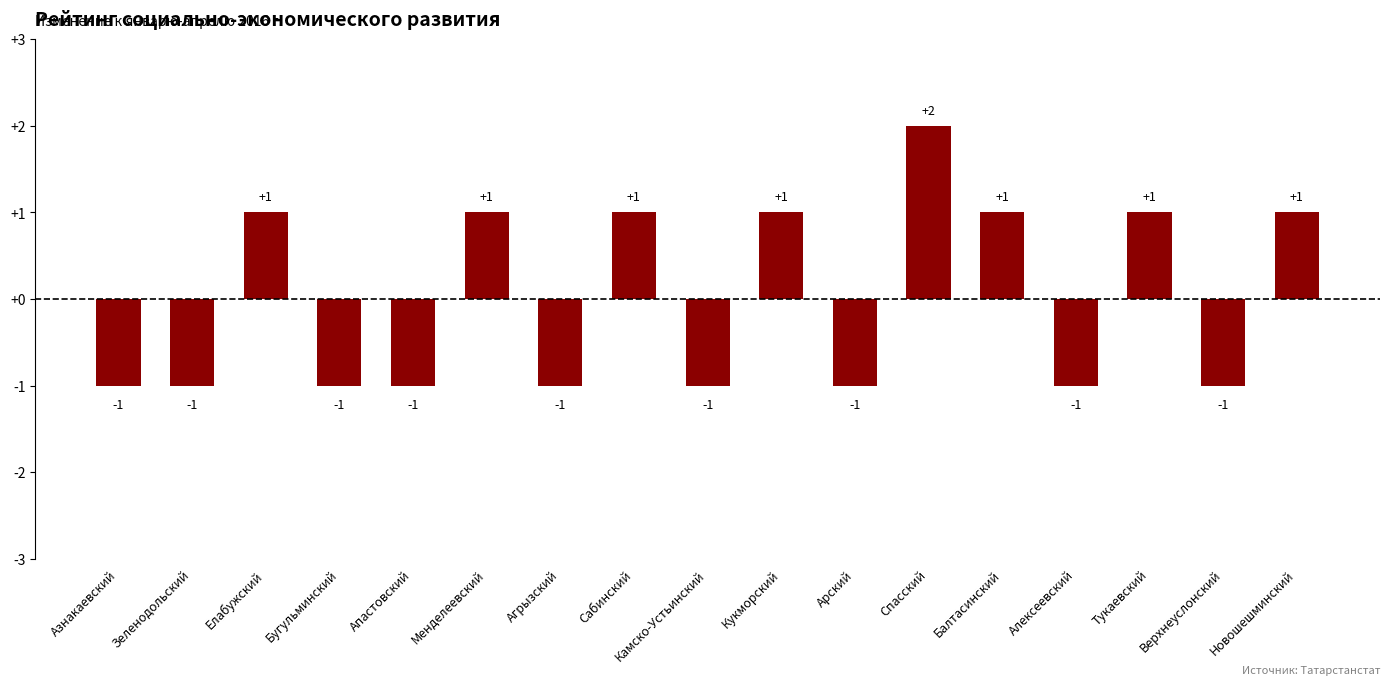

How many values are between -1 and 1?

16